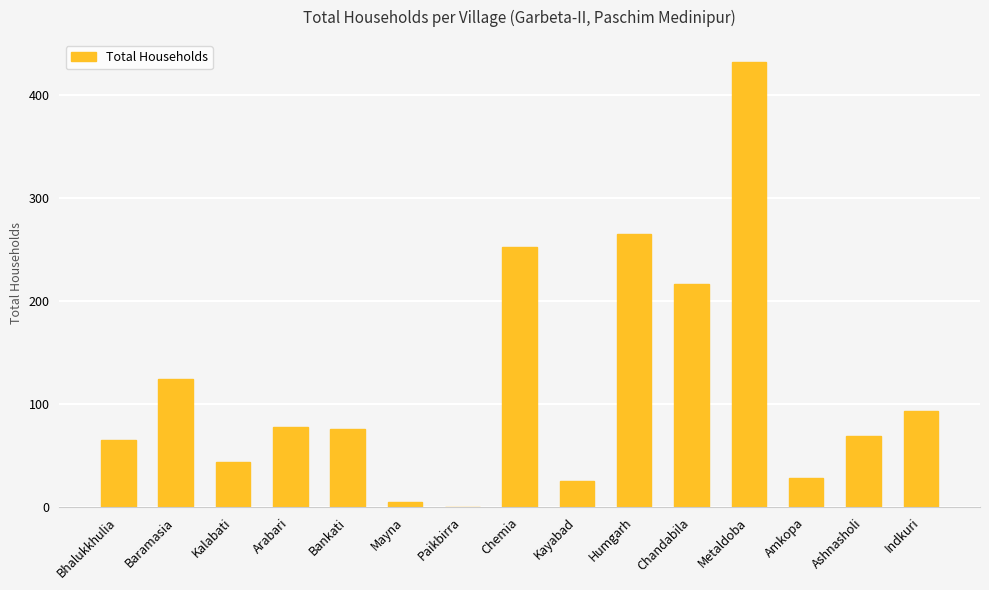

The chart shows a value of 124 at Baramasia. True or false?

True